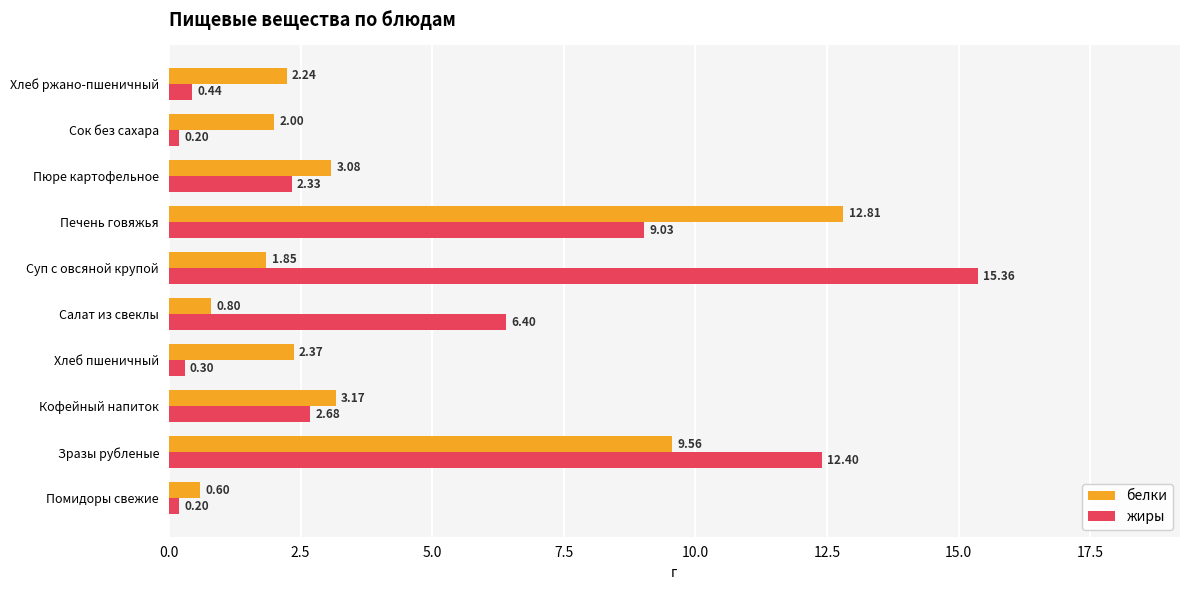

Rank the series by their average value, from highest to lowest.

жиры, белки